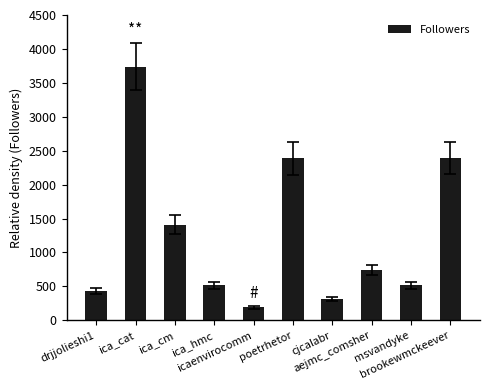

Does the chart contain stacked bars?

No